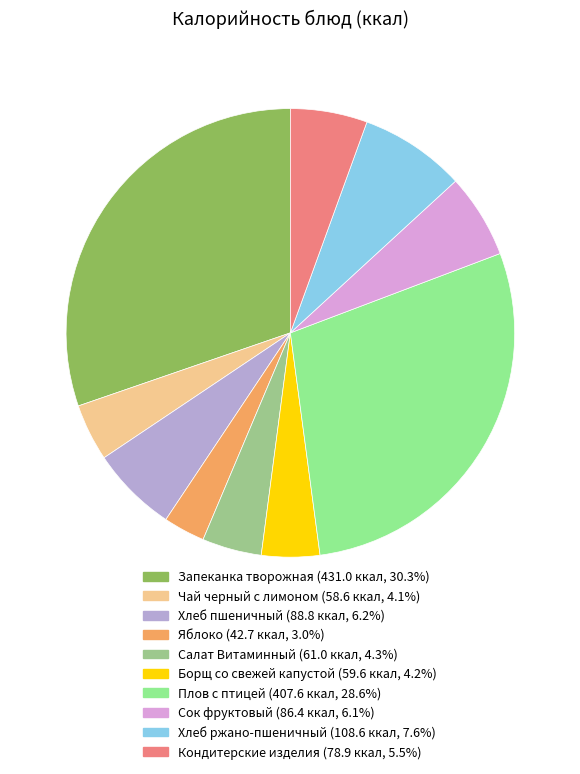

True or false: Хлеб пшеничный accounts for 20% of the total.

False